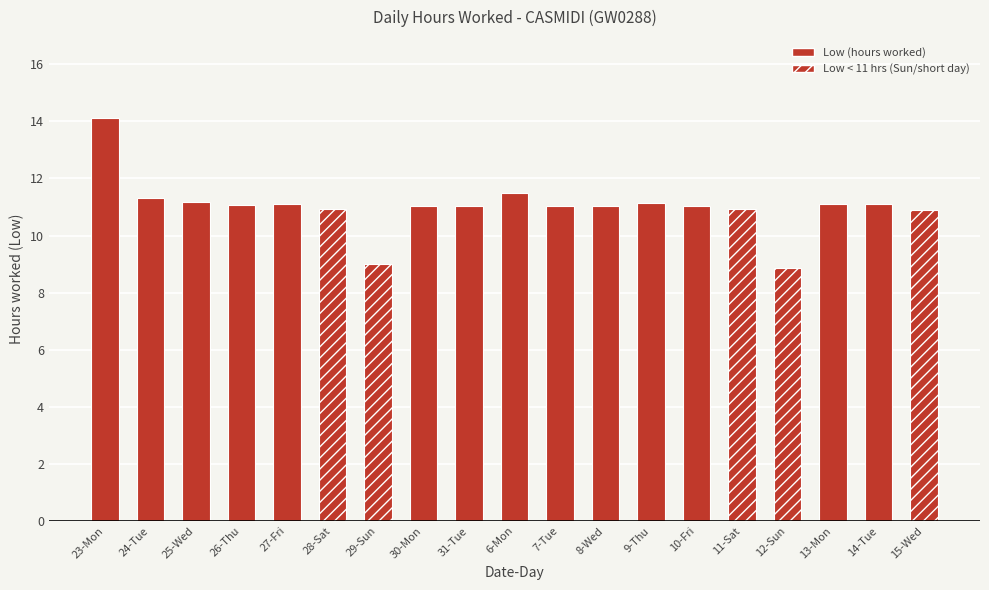

What is the label of the 2nd bar from the left?

24-Tue